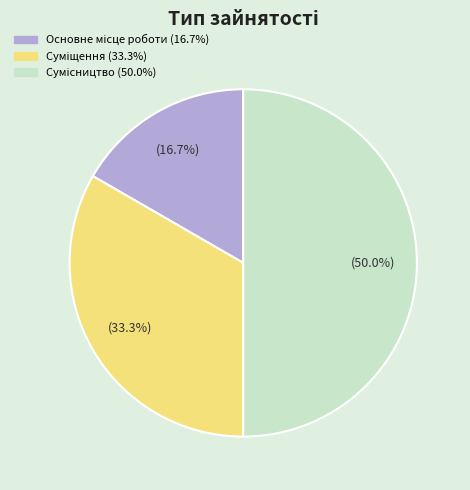

Is there a majority slice in this chart?

No